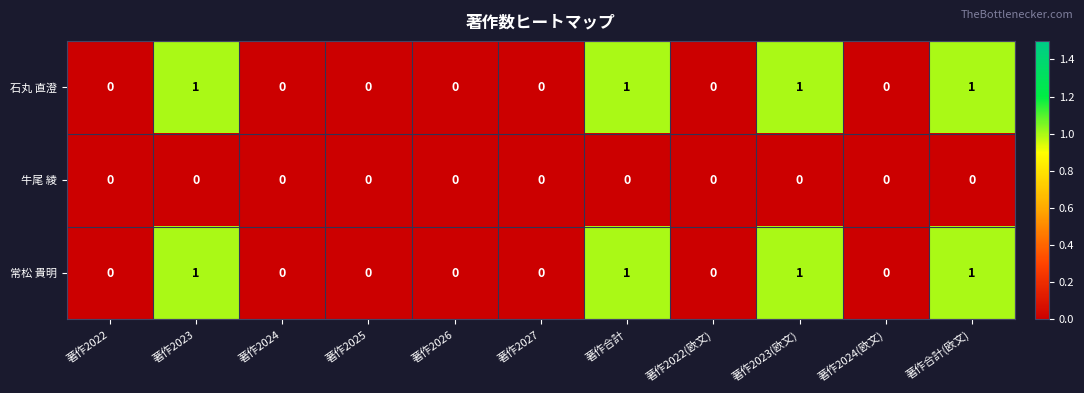

True or false: 常松 貴明 has a value of 2 at 著作2023.

False